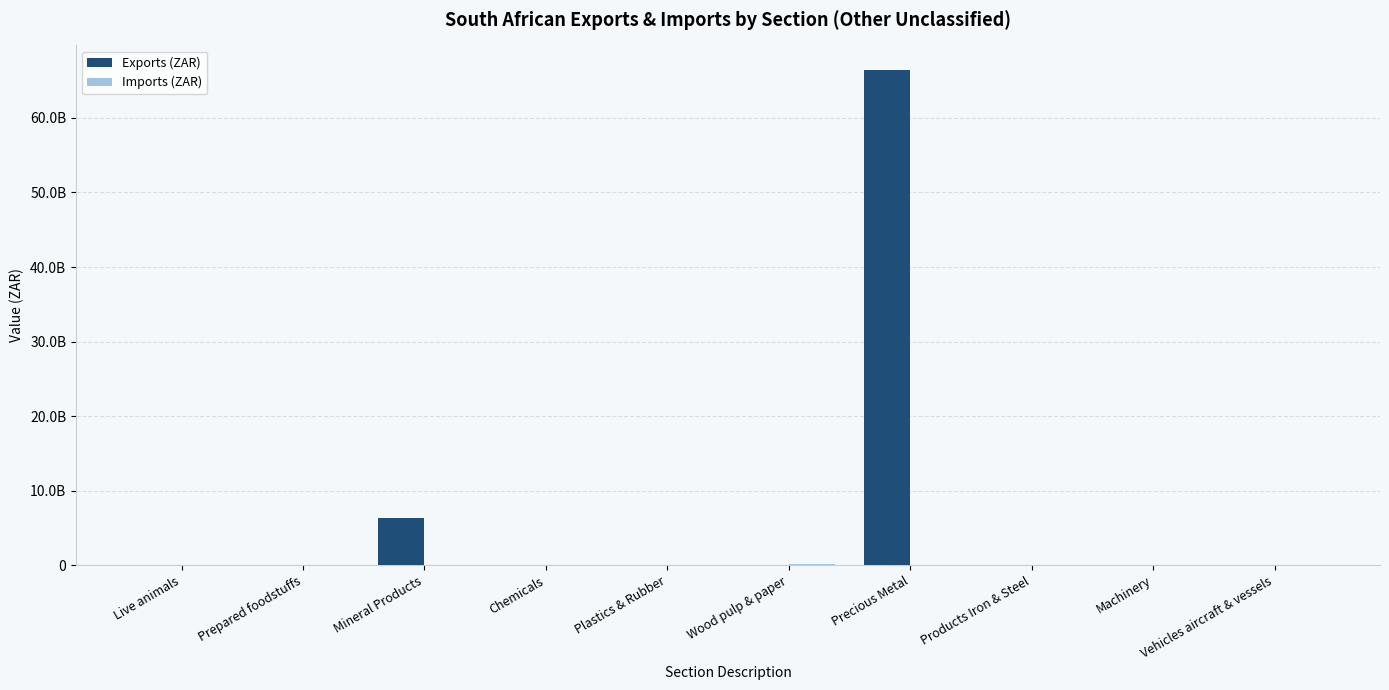

Are the bars horizontal?

No